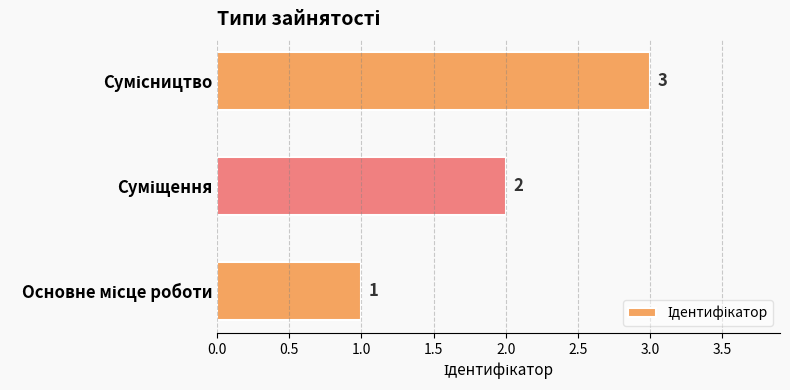

How many values are between 1 and 3?

3